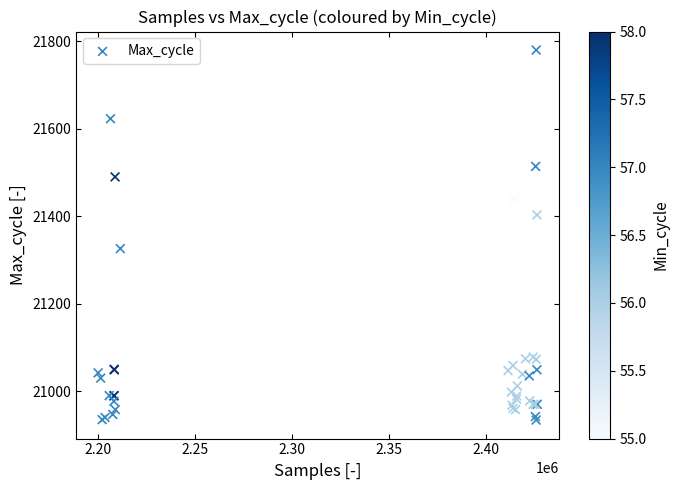

What Y value in the scatter plot is closest to 21357?

21326